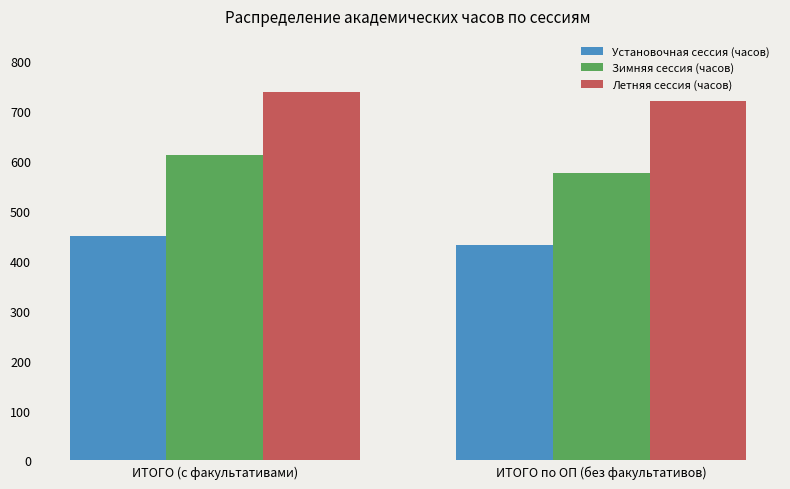

How many bars are there in total?

6